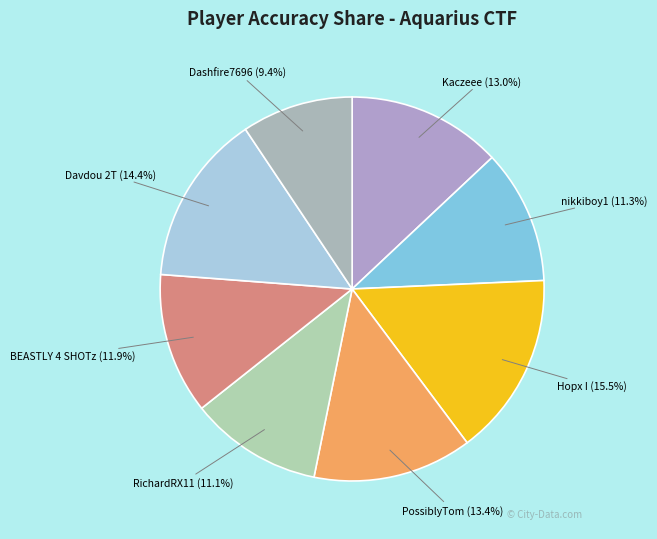

How many slices are in this pie chart?

8